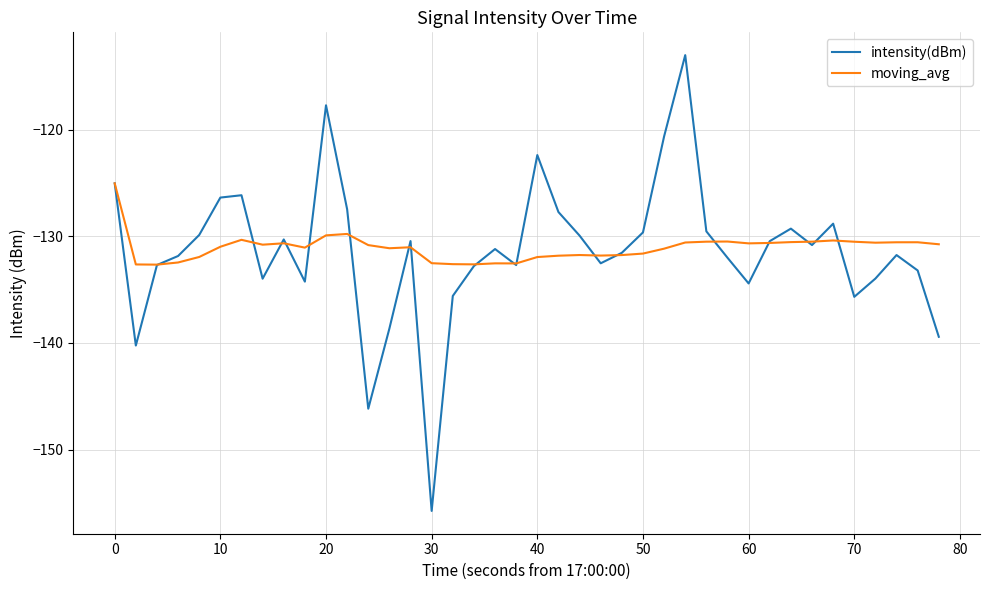

What is the maximum value shown in the chart?

-113.0